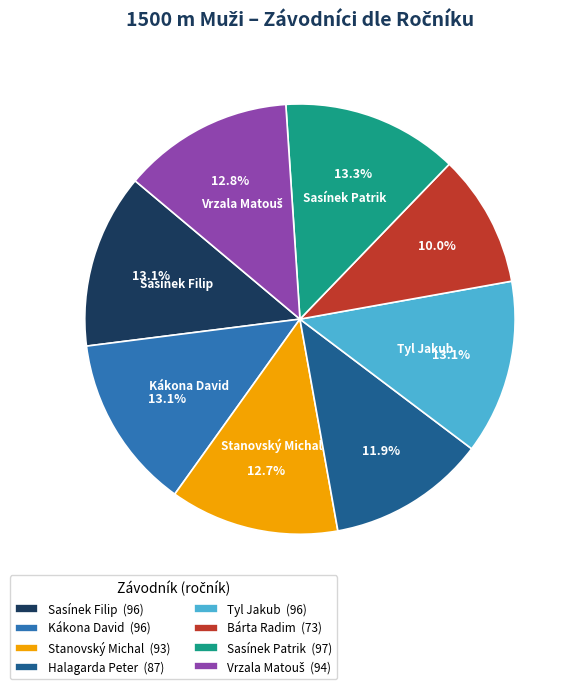

The Halagarda Peter slice represents 1% of the pie. True or false?

False